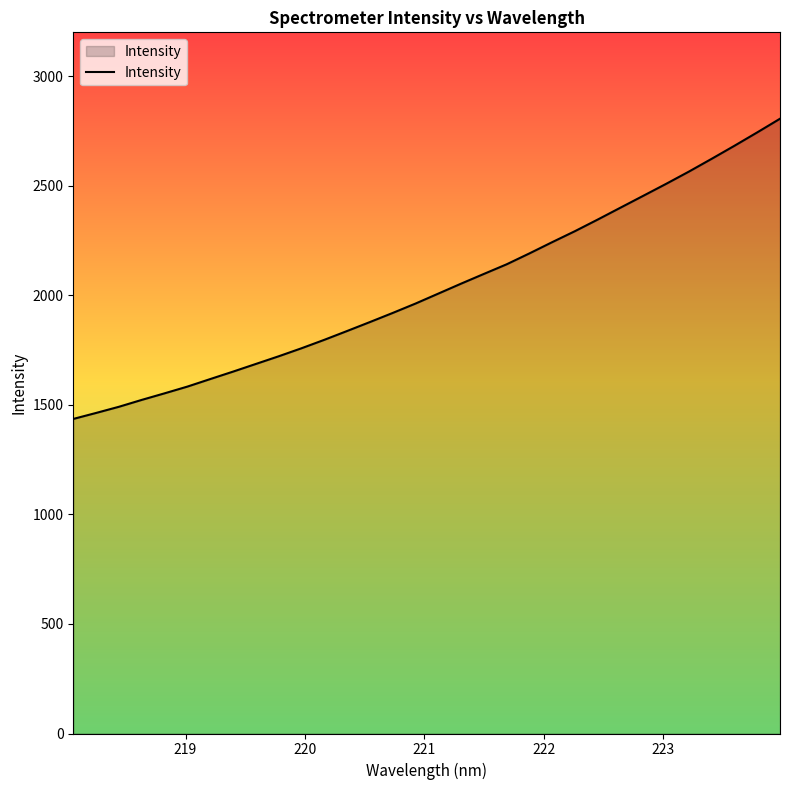

Does the chart display data point markers on the line(s)?

No